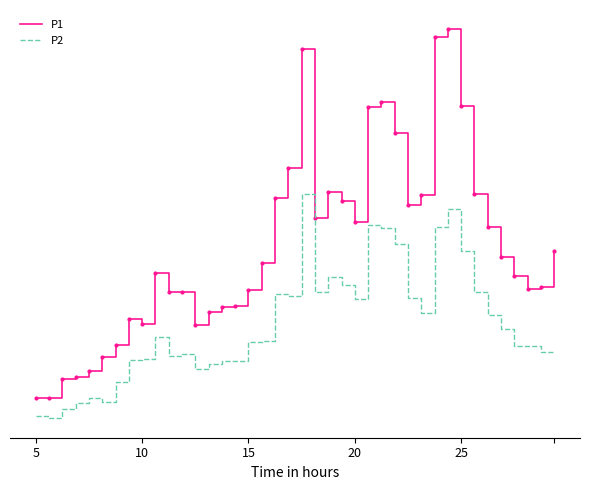

How many interior local valleys does the P1 series have?

7